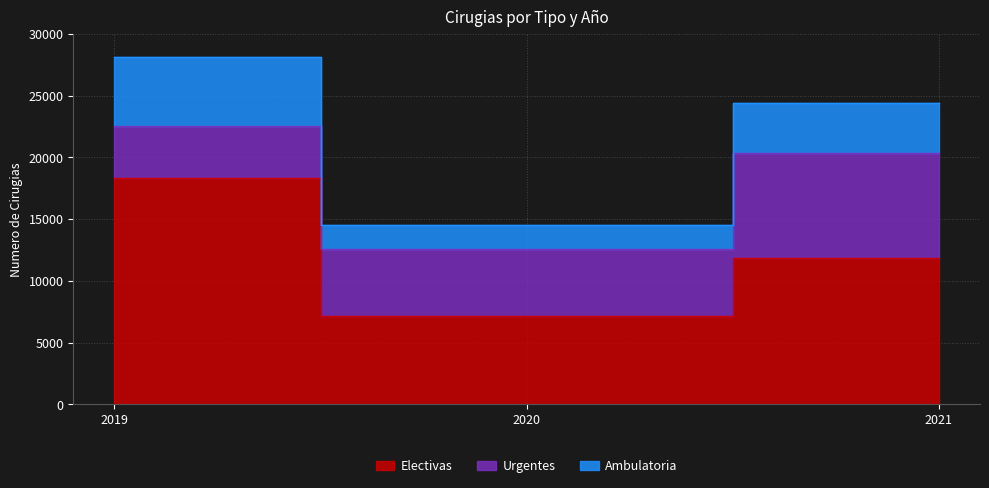

Does the chart have visible grid lines?

Yes